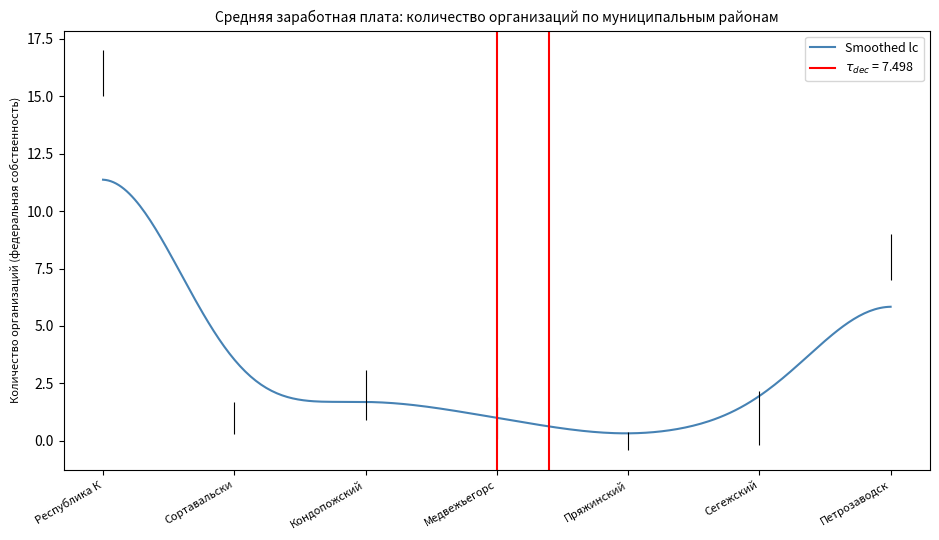

How many intersections are there between Количество организаций (федеральная) and x_index?

1